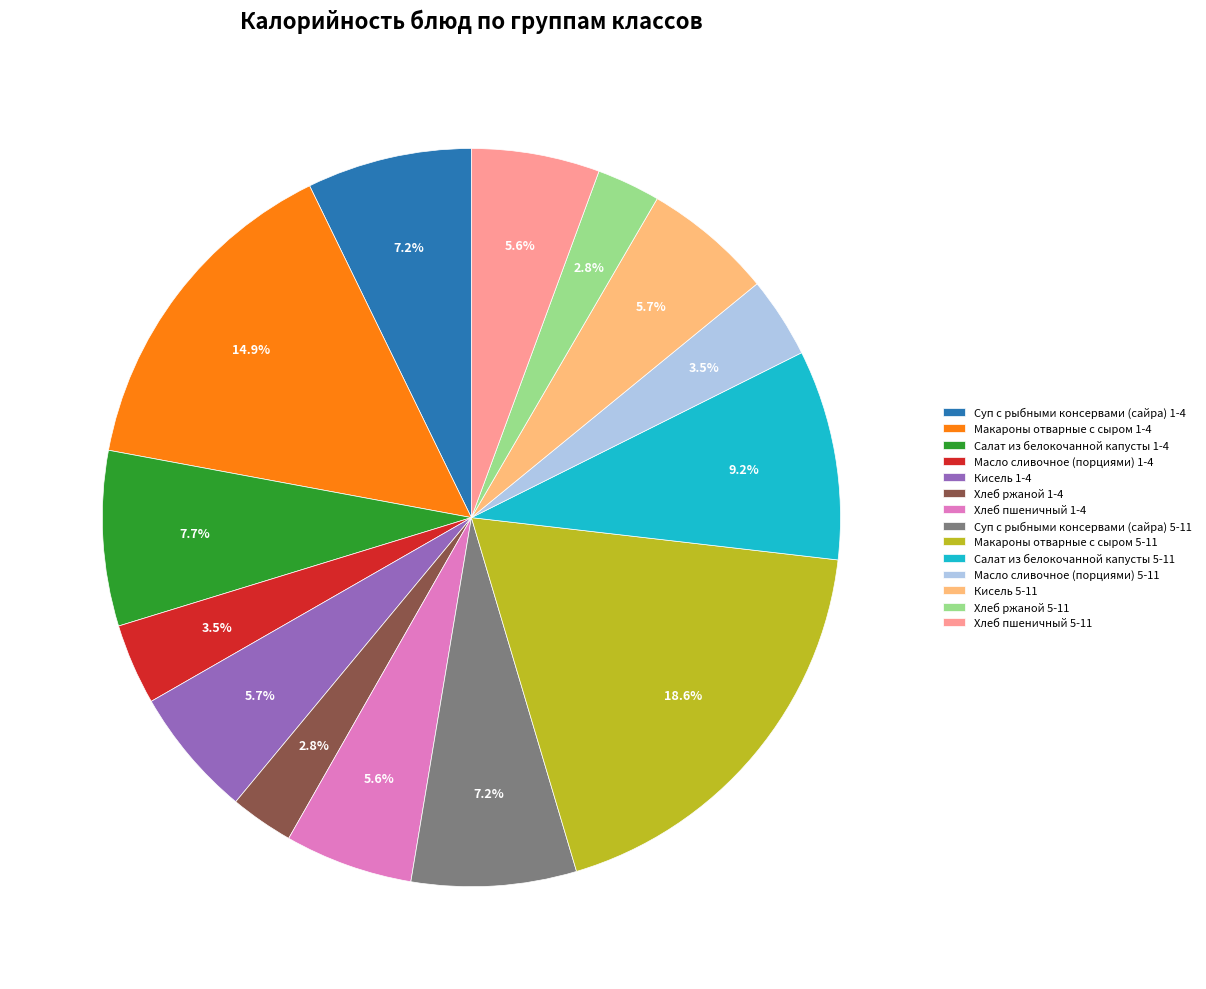

Does Хлеб пшеничный 5-11 represent more than half of the total?

No